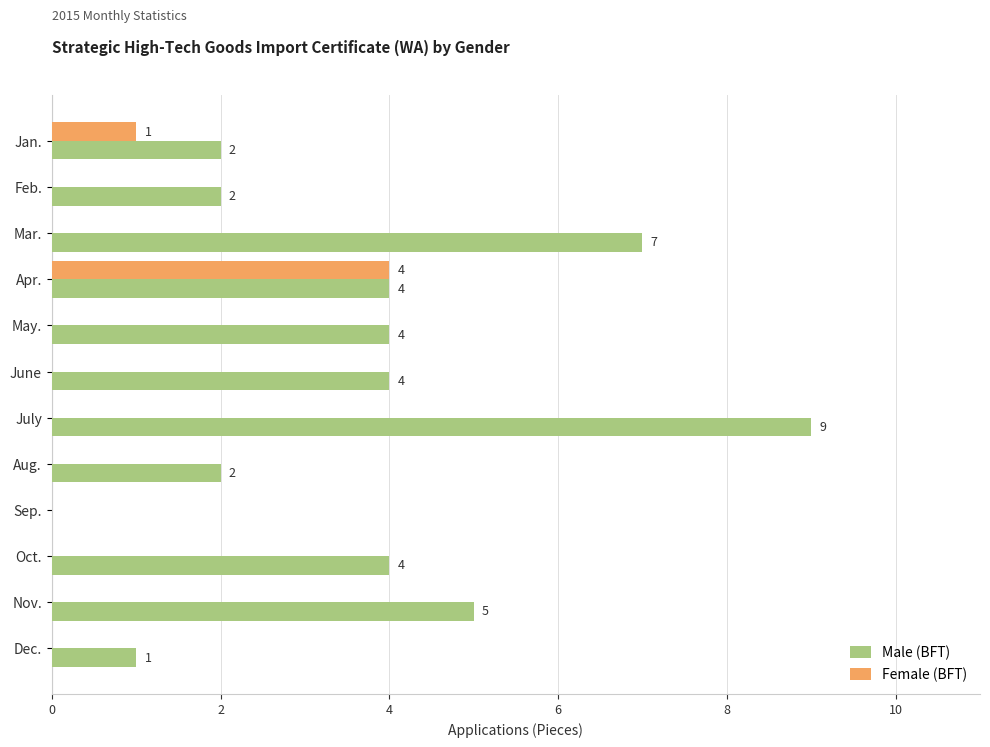

The value of Male (BFT) at Sep. is -4. True or false?

False